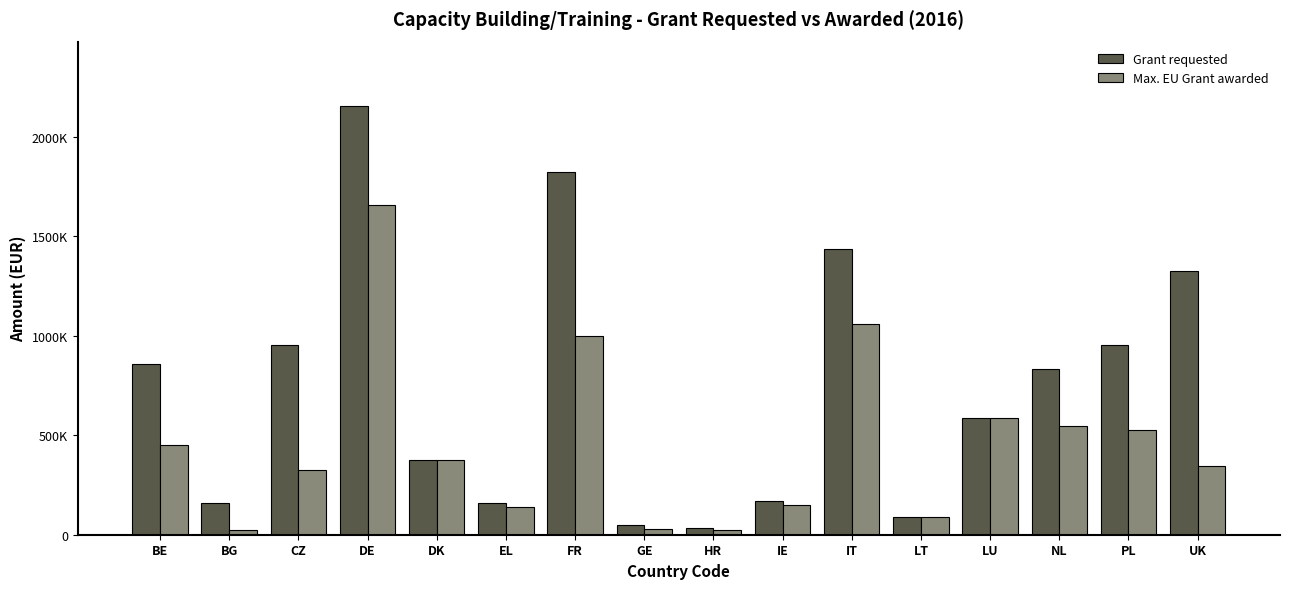

Is it true that Max. EU Grant awarded equals 274633.3 at BE?

False